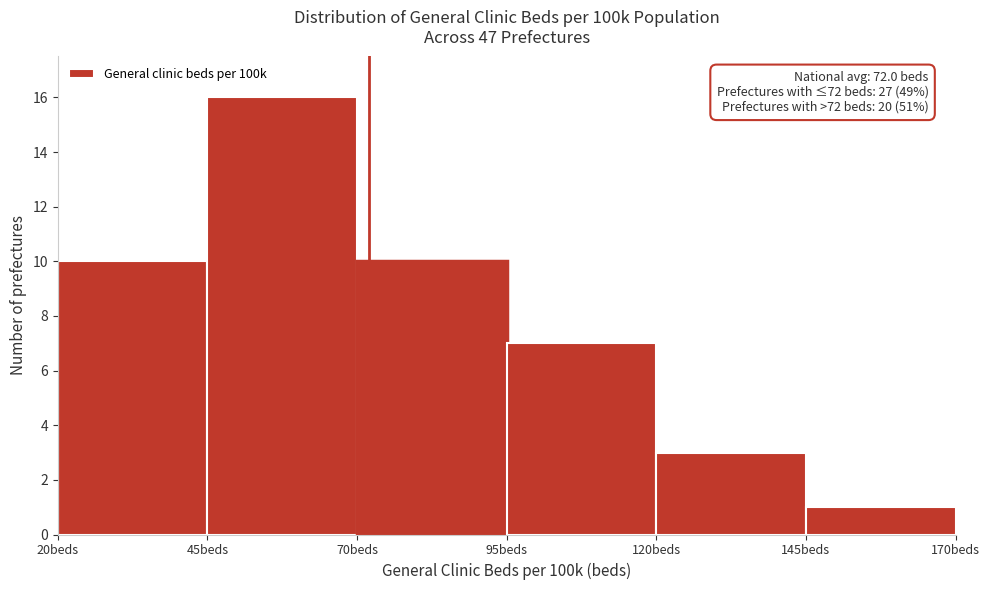

Which range on the x-axis has the tallest bar?

45 to 70